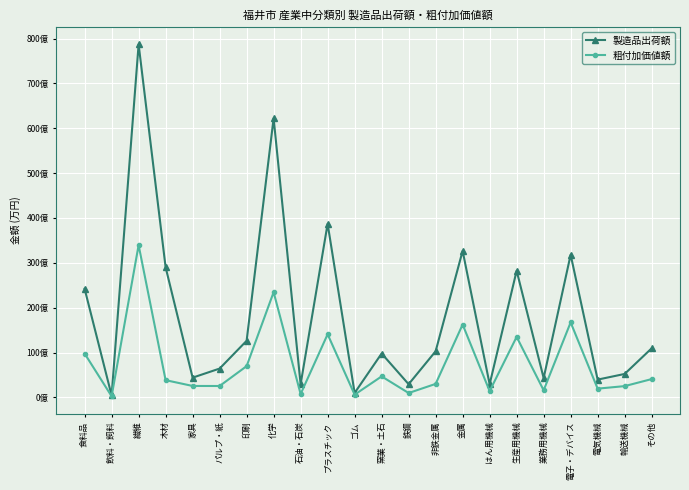

What is the value of the 製造品出荷額 point at the 6th from the left?

641978